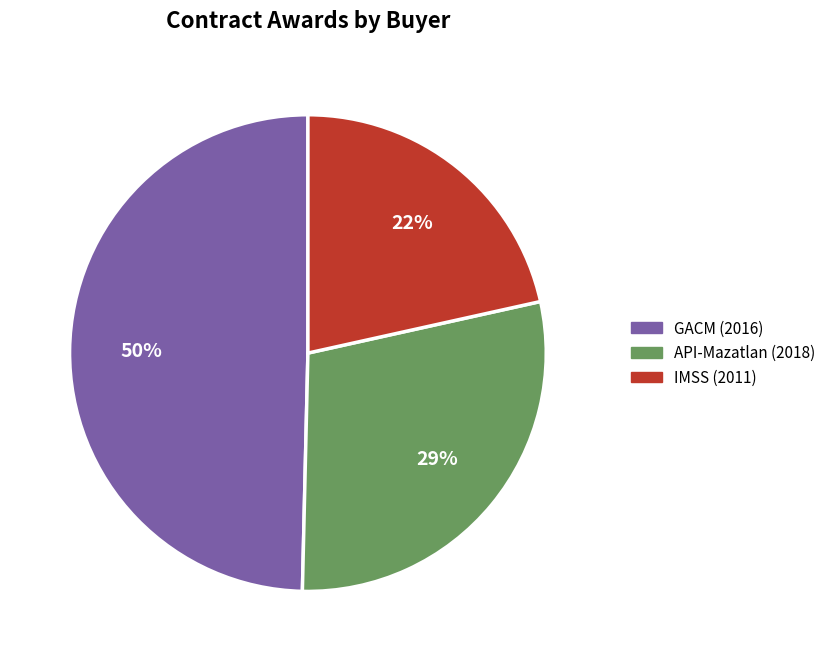

Which has a higher value, API-Mazatlan (2018) or IMSS (2011)?

API-Mazatlan (2018)